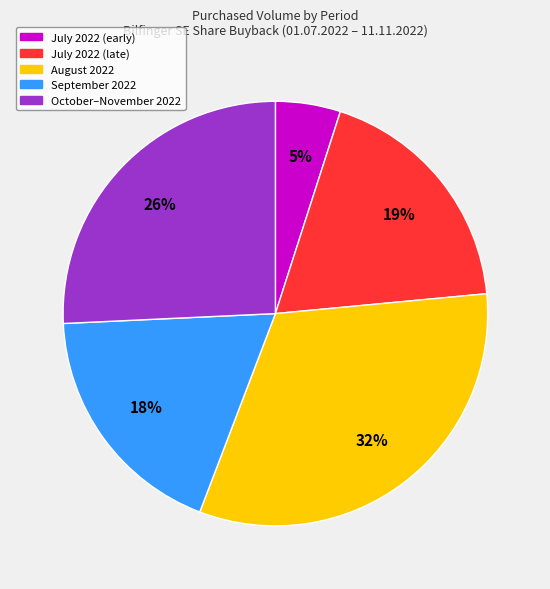

Is there any slice that represents more than half of the pie?

No